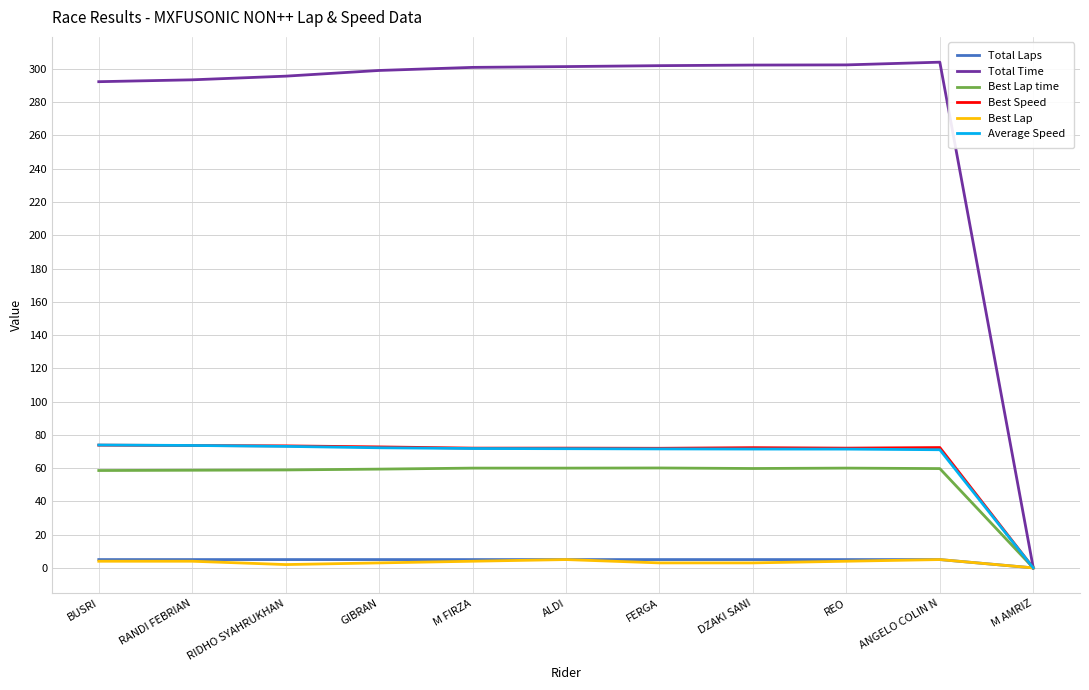

Which series has the largest total across all categories?

Total Time